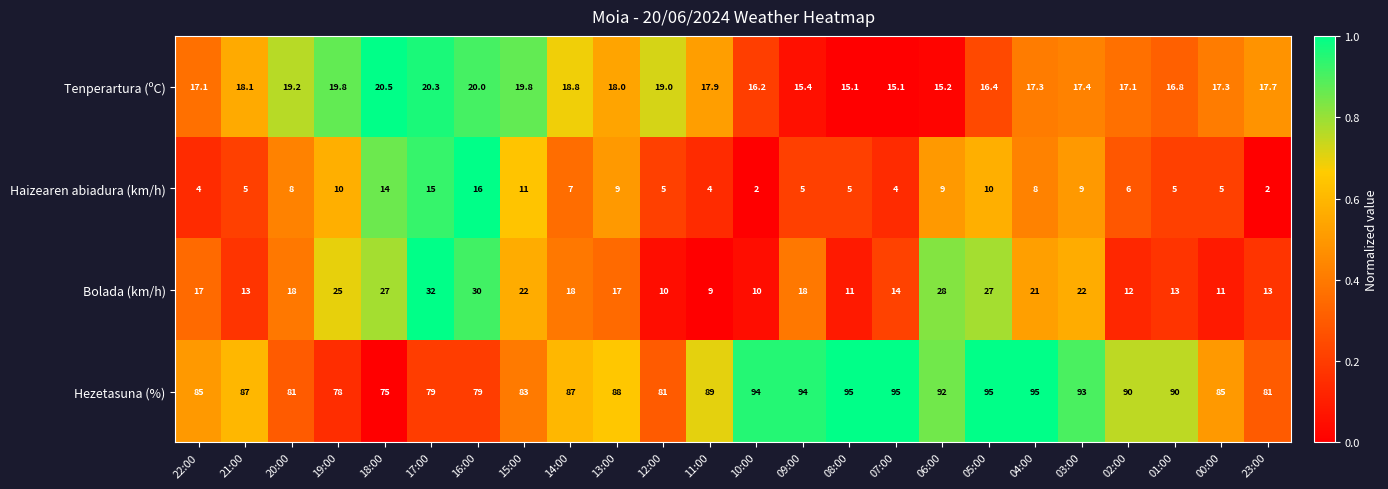

What is the difference between the second highest and second lowest values in the Bolada (km/h) series?

20.0